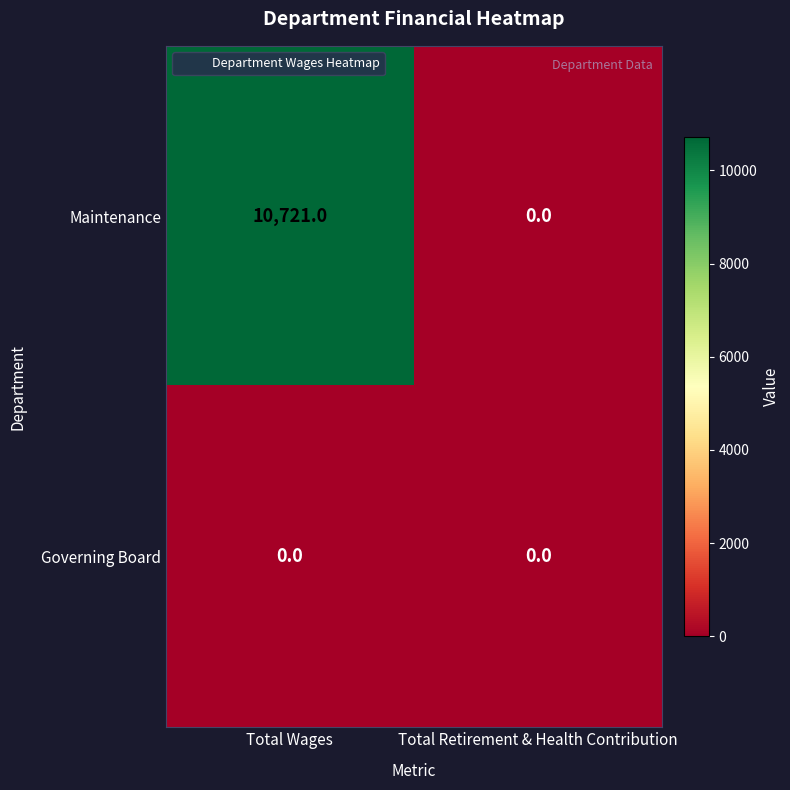

Reading right to left, what are all the values shown in this chart?

Maintenance: 0	10721
Governing Board: 0	0